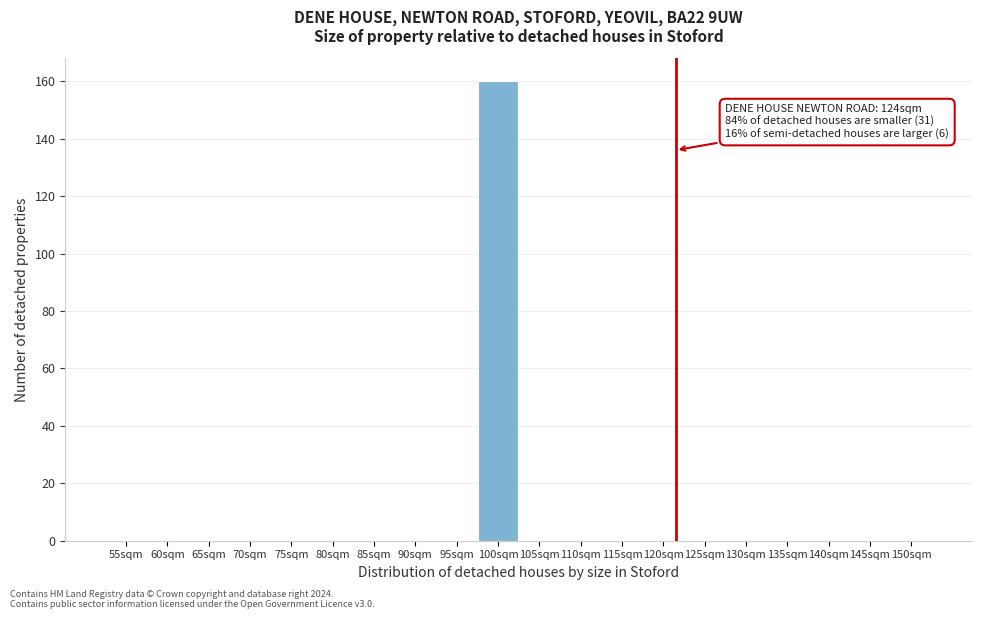

Reading left to right, list all the values displayed in this chart.

55sqm=0	60sqm=0	65sqm=0	70sqm=0	75sqm=0	80sqm=0	85sqm=0	90sqm=0	95sqm=0	100sqm=160	105sqm=0	110sqm=0	115sqm=0	120sqm=0	125sqm=0	130sqm=0	135sqm=0	140sqm=0	145sqm=0	150sqm=0